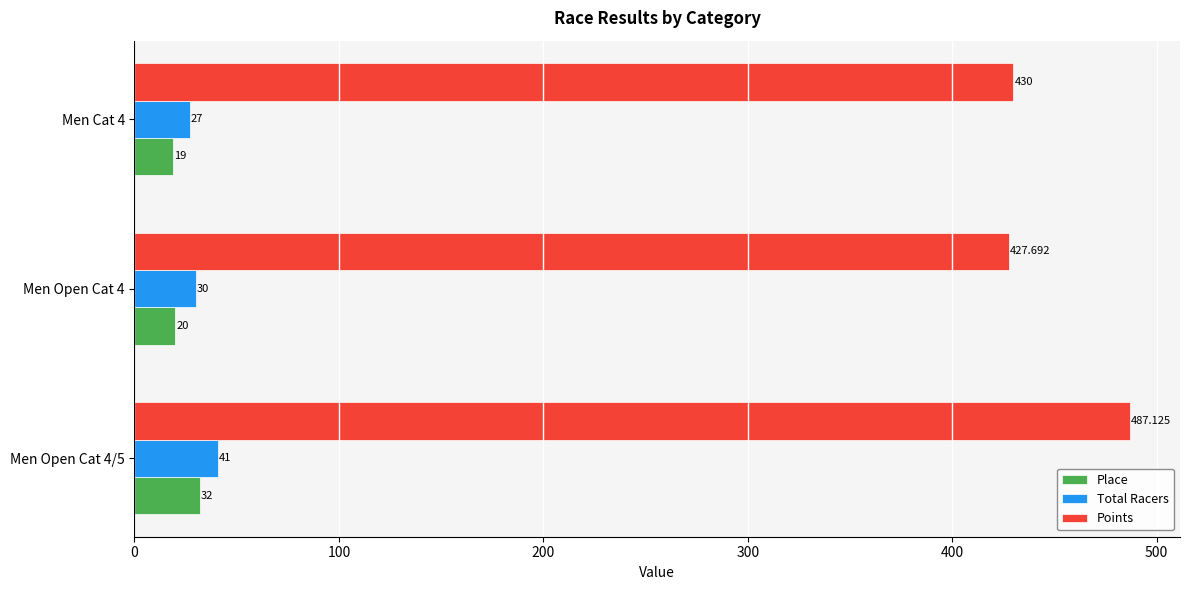

Is the value of Place at Men Cat 4 greater than the value of Total Racers at Men Open Cat 4?

No